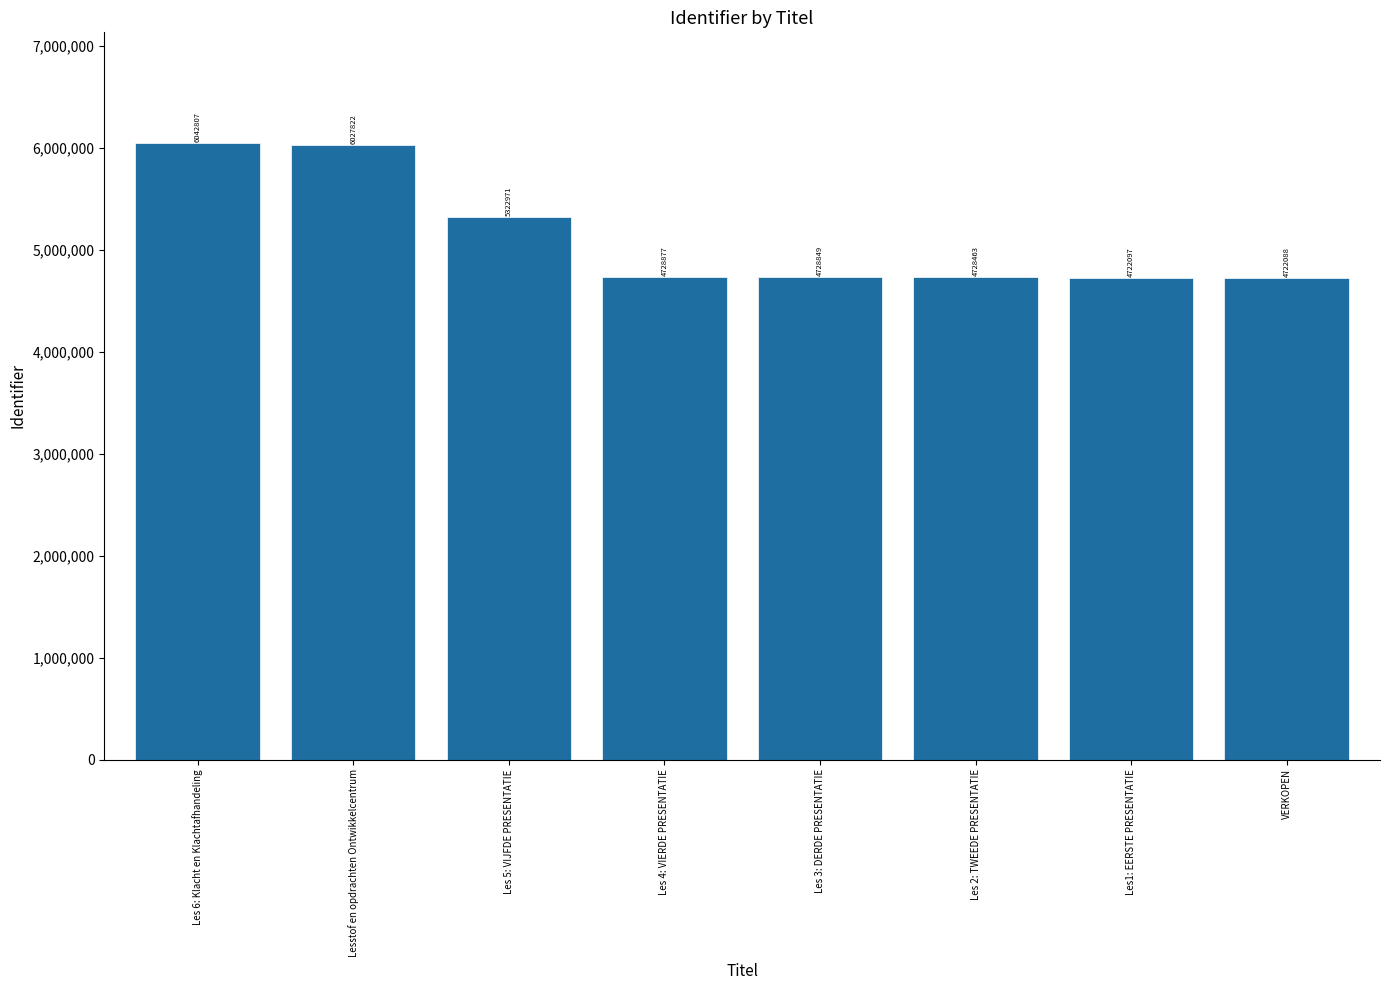

List the labels in order of value, smallest first.

VERKOPEN, Les1: EERSTE PRESENTATIE, Les 2: TWEEDE PRESENTATIE, Les 3: DERDE PRESENTATIE, Les 4: VIERDE PRESENTATIE, Les 5: VIJFDE PRESENTATIE, Lesstof en opdrachten Ontwikkelcentrum, Les 6: Klacht en Klachtafhandeling